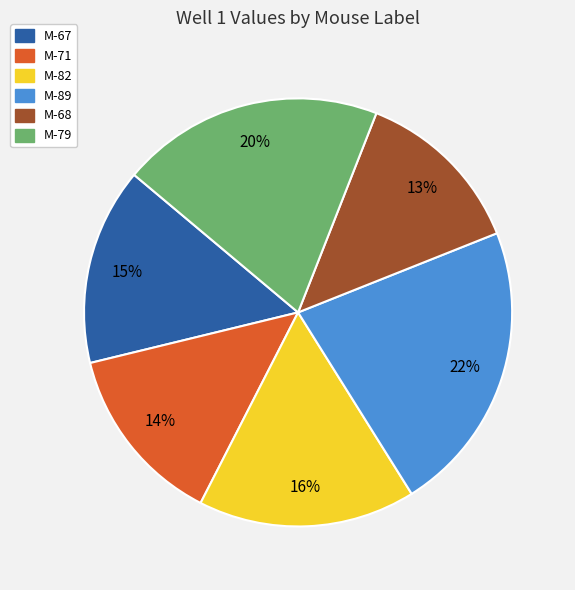

What percentage is the M-79 slice, to the nearest percent?

20%